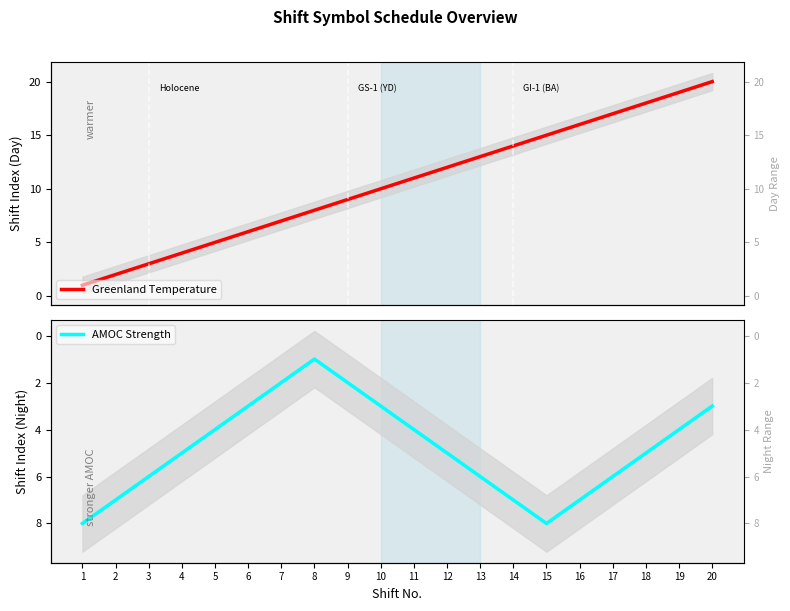

After their last crossing, which series has the higher values: AMOC Strength or Greenland Temperature?

Greenland Temperature